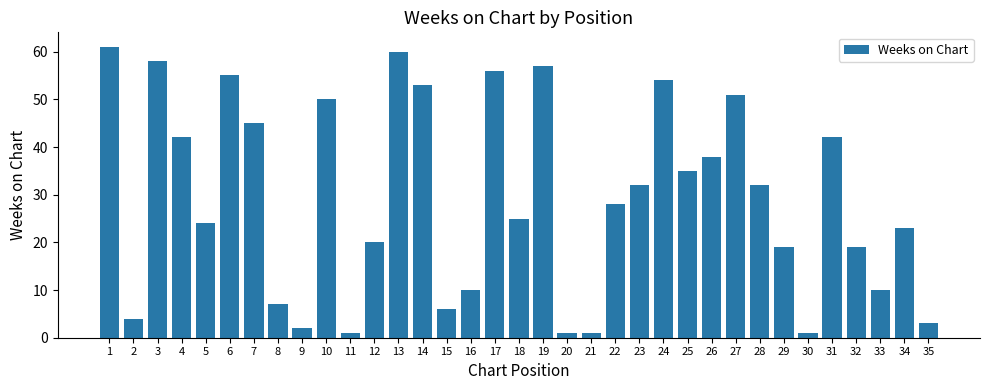

What is the value of the 23rd bar from the left?

32